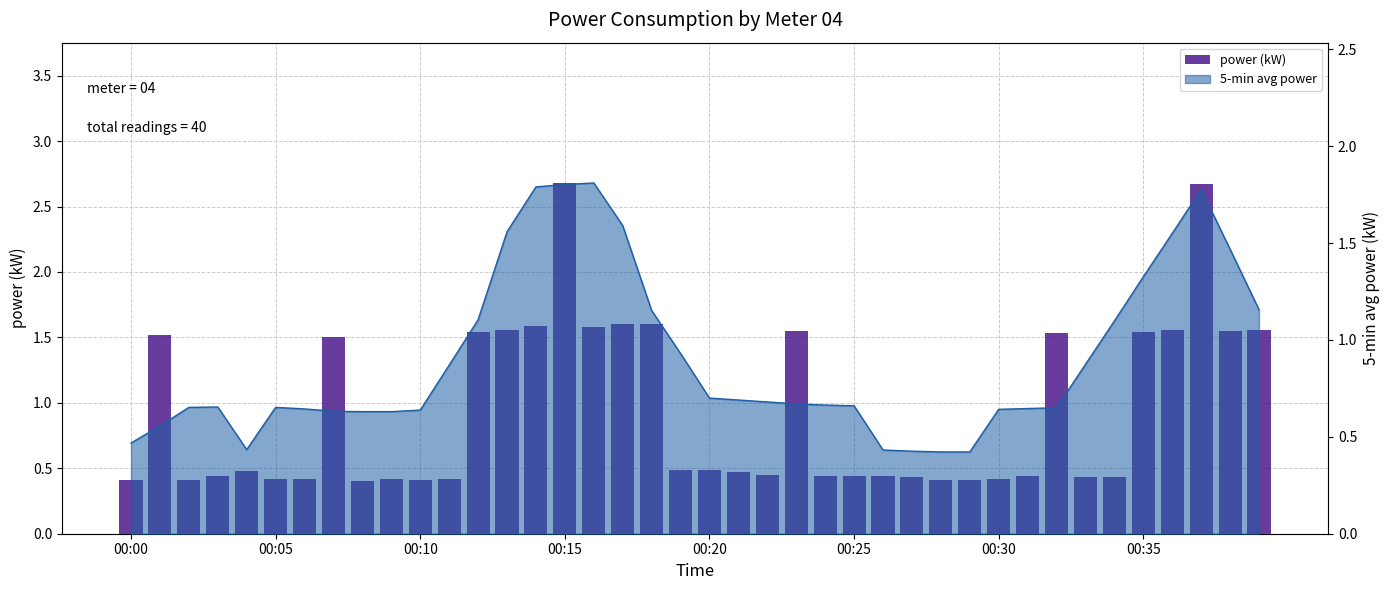

What is the sum of the values at 10 and 26?

0.8